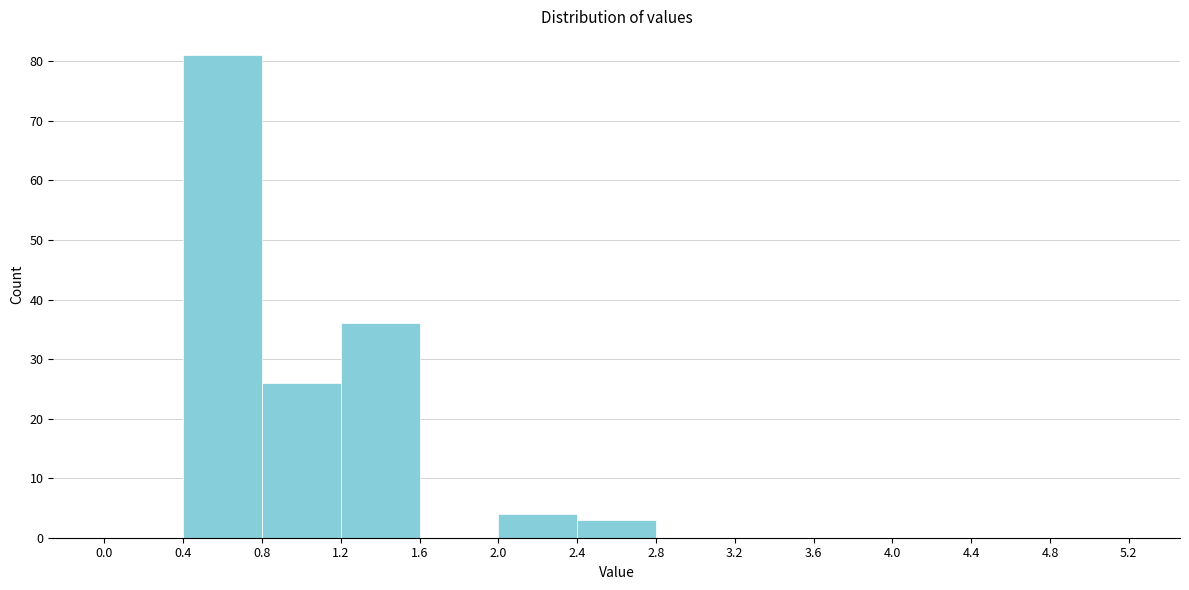

What is the height of the bar covering 2.0 to 2.4 on the x-axis? The values are not printed on the chart, so give them approximately, as read against the axis.

4